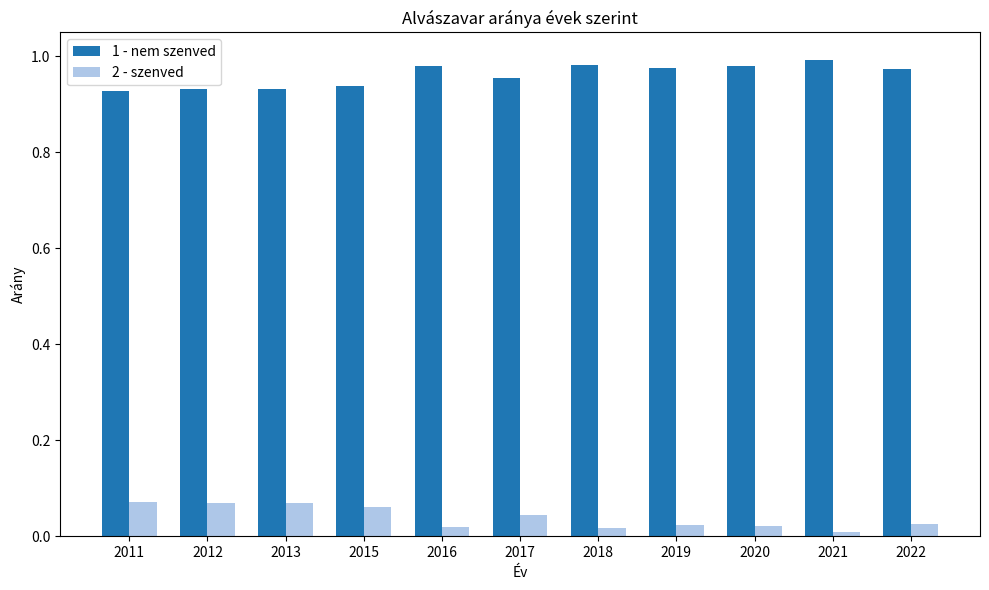

True or false: 1 - nem szenved has a value of 1.0 at 2017.

True